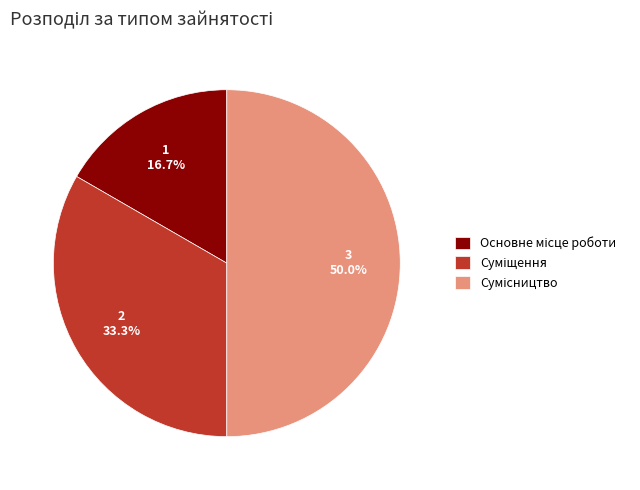

What is the ratio of the value at Основне місце роботи to the value at Суміщення?

0.5